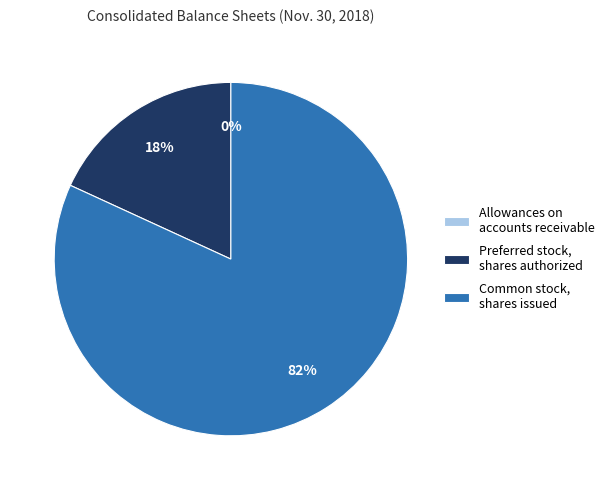

To the nearest percent, what is the average slice percentage?

33%